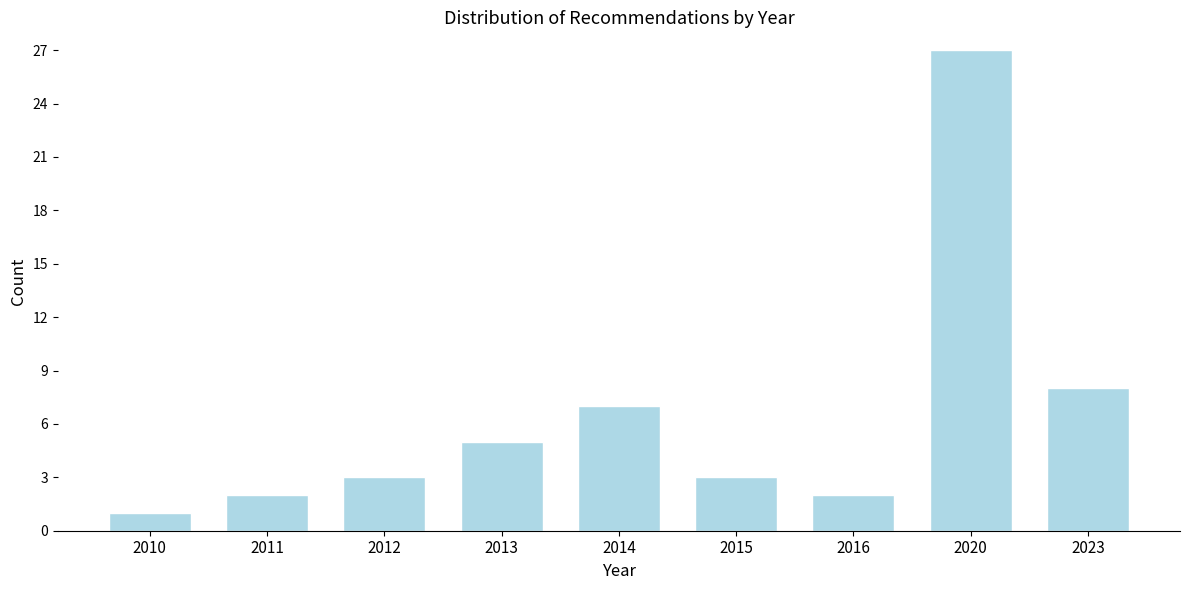

Reading left to right, transcribe all the data shown in this chart.

2010=1	2011=2	2012=3	2013=5	2014=7	2015=3	2016=2	2020=27	2023=8